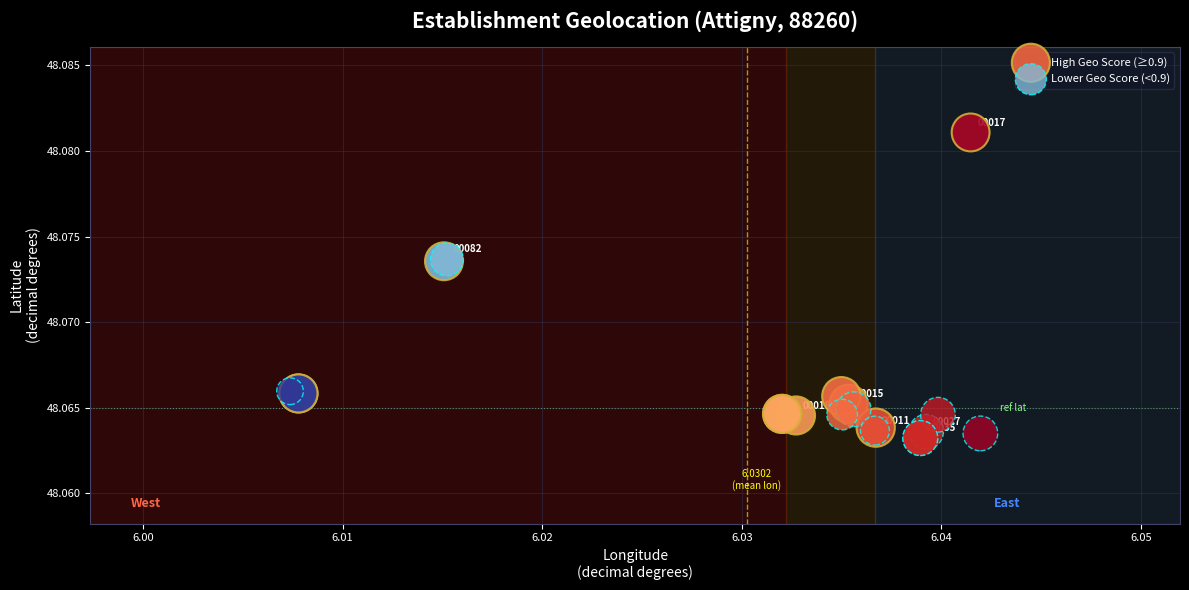

What are all the series names shown in the legend?

High Geo Score (≥0.9), Lower Geo Score (<0.9)